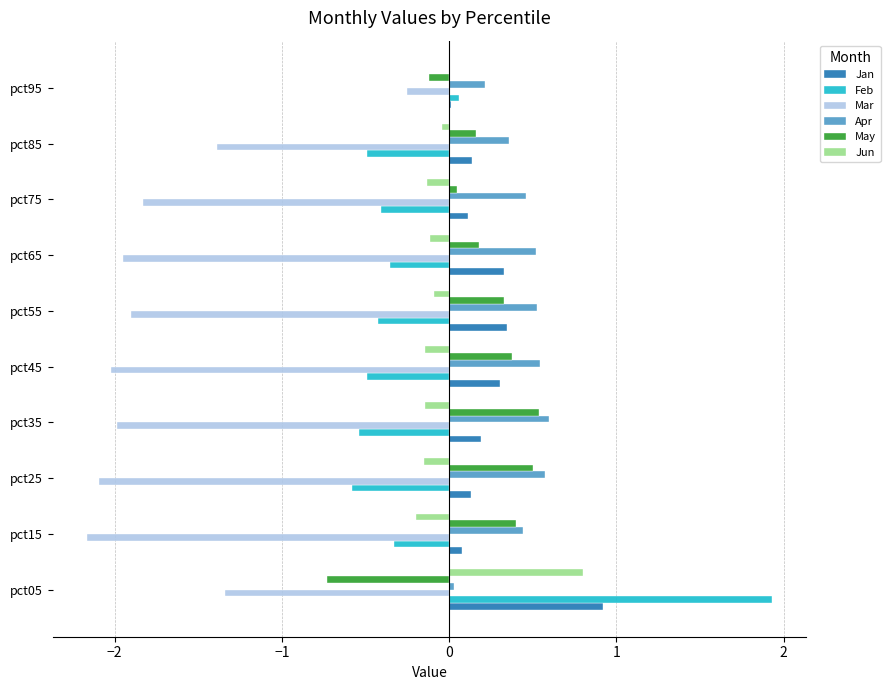

What value does the Mar series have at pct35?

-2.0